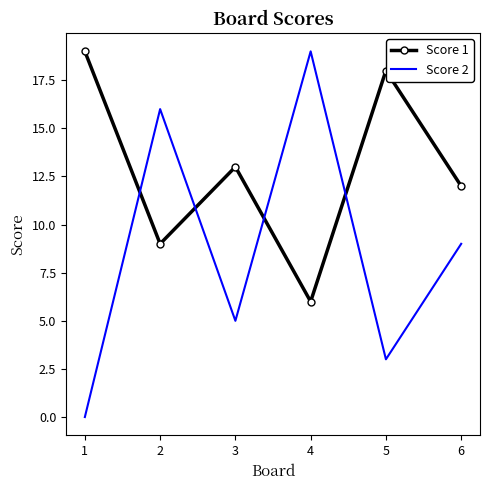

How many interior local valleys does the Score 1 series have?

2